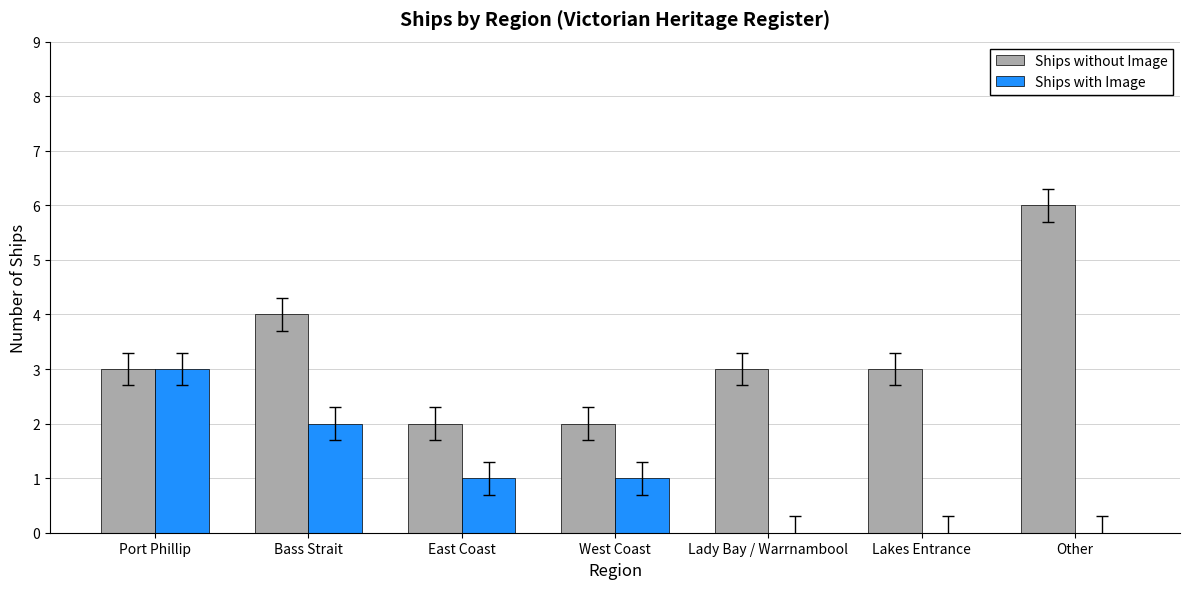

Are the bars horizontal?

No